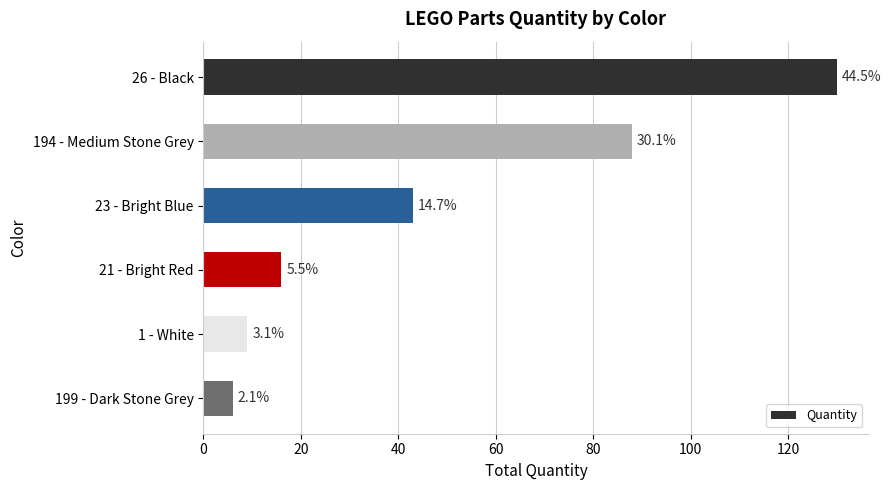

Are the bars horizontal?

Yes